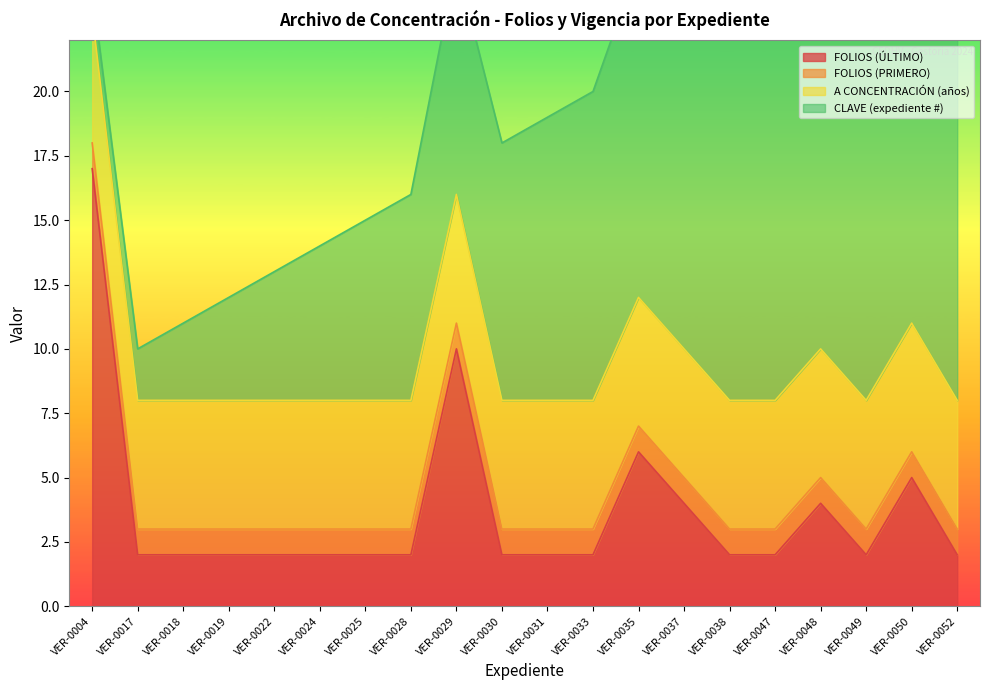

Count the number of categories in the chart.

20